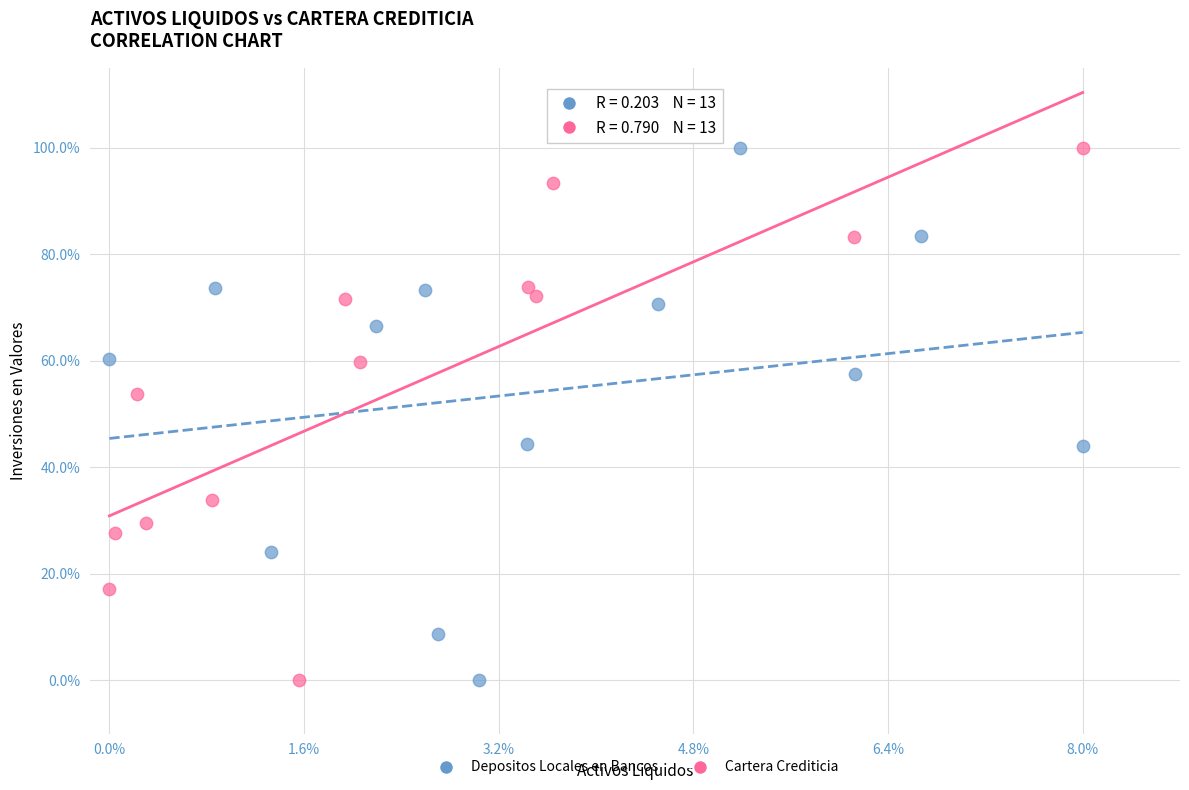

What are all the series names shown in the legend?

Depositos Locales en Bancos, Cartera Crediticia